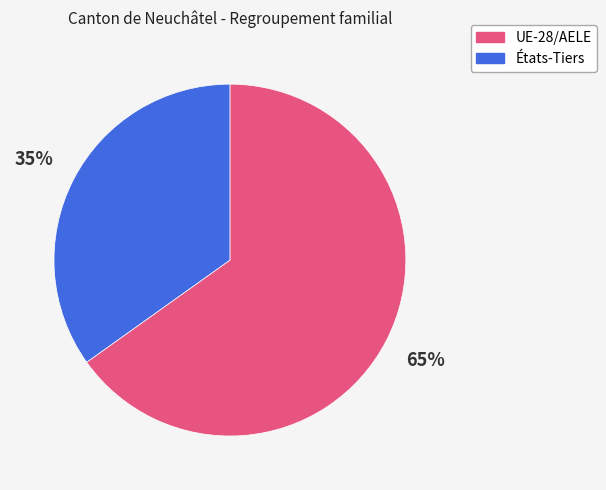

Count the number of slices in the pie.

2